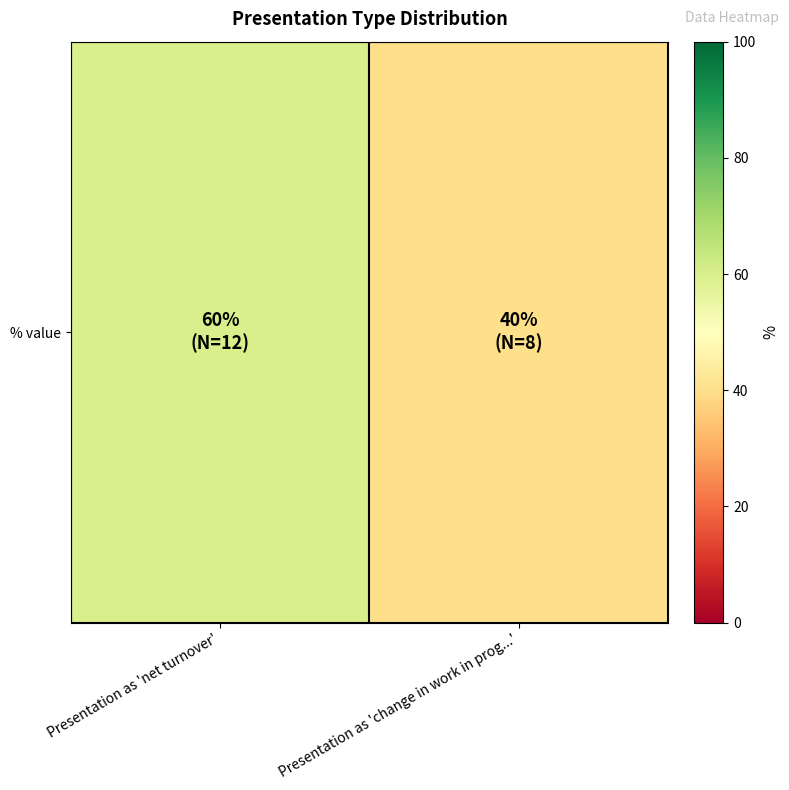

Rank the categories by value from highest to lowest.

Presentation as 'net turnover', Presentation as 'change in work in prog...'